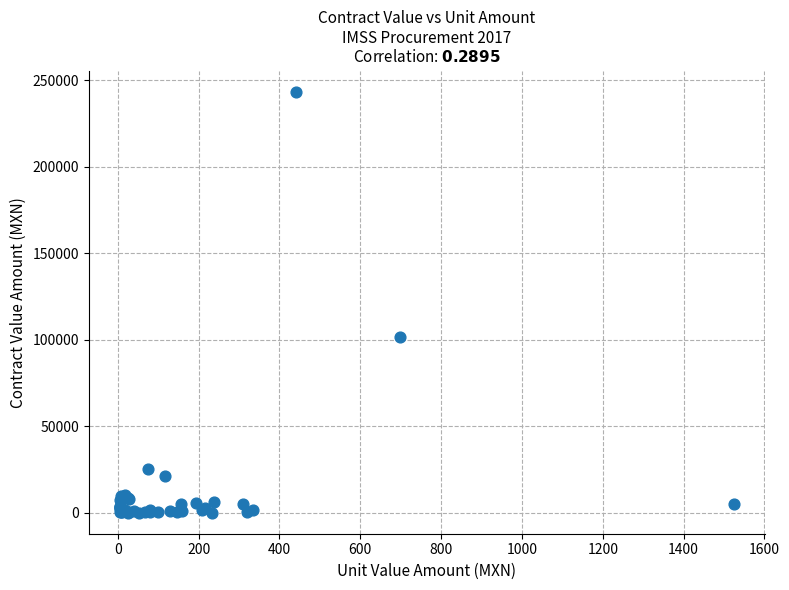

What Y value in the scatter plot is closest to 121772?

101355.0